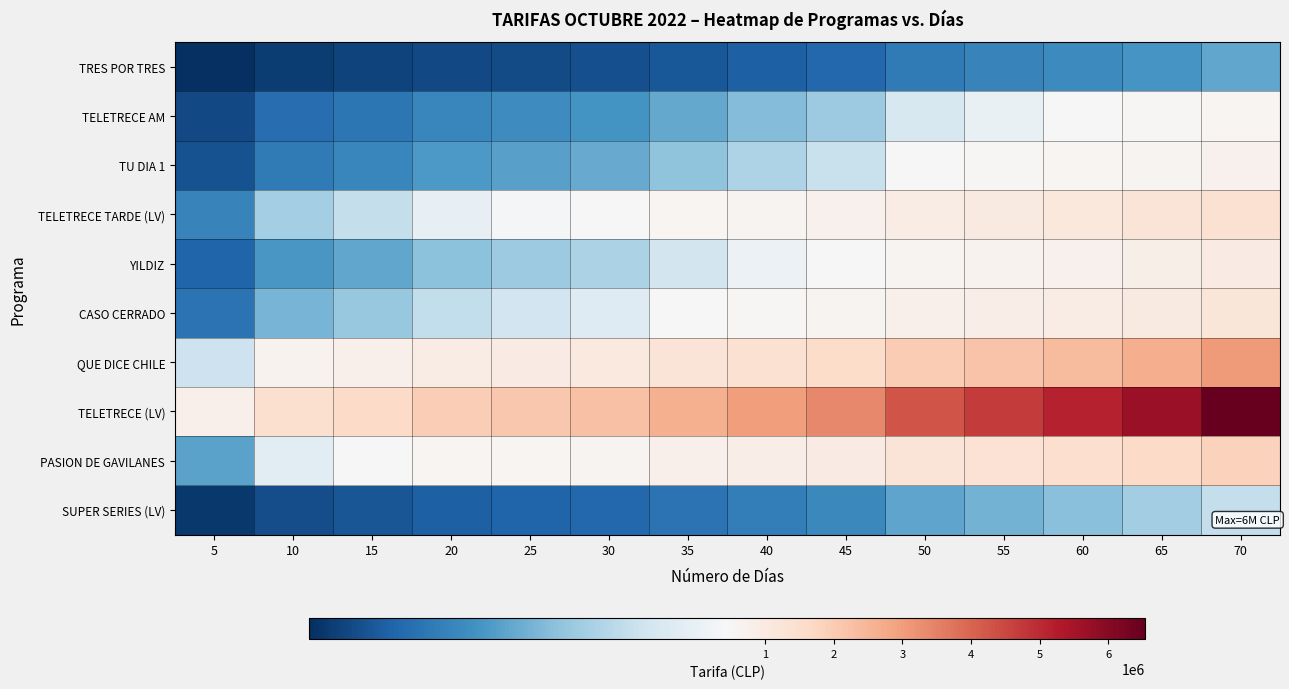

At 40, list the series in order from smallest to largest.

TRES POR TRES, SUPER SERIES (LV), TELETRECE AM, TU DIA 1, YILDIZ, CASO CERRADO, TELETRECE TARDE (LV), PASION DE GAVILANES, QUE DICE CHILE, TELETRECE (LV)